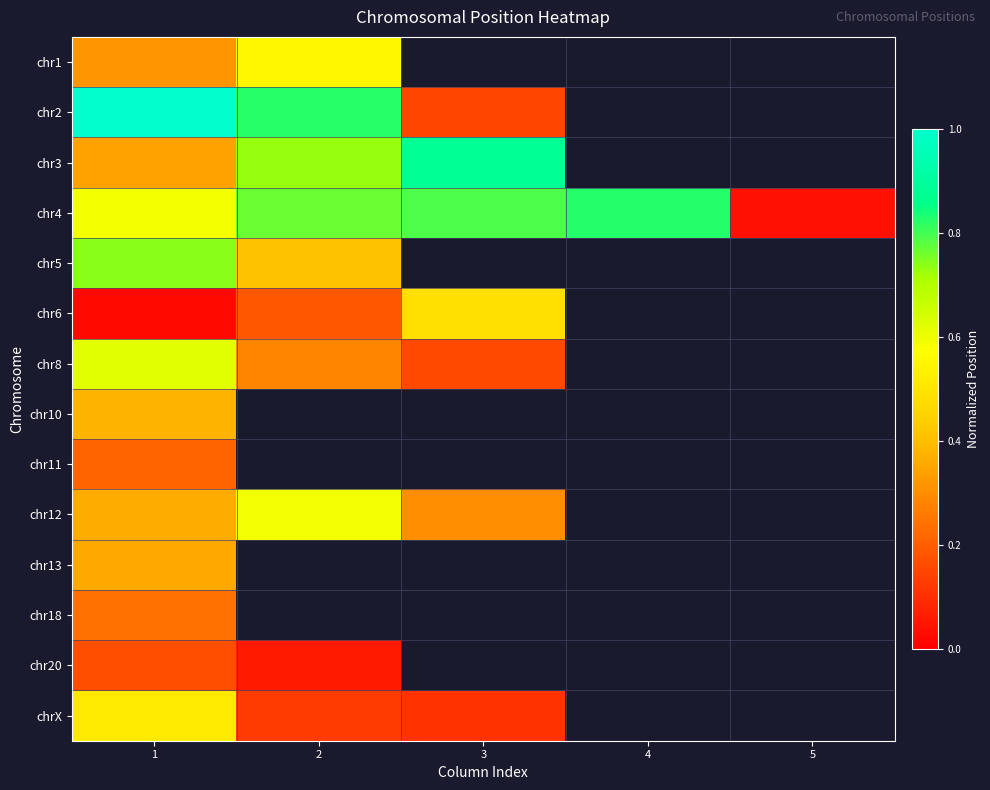

At how many categories does at least one series exceed 0?

5